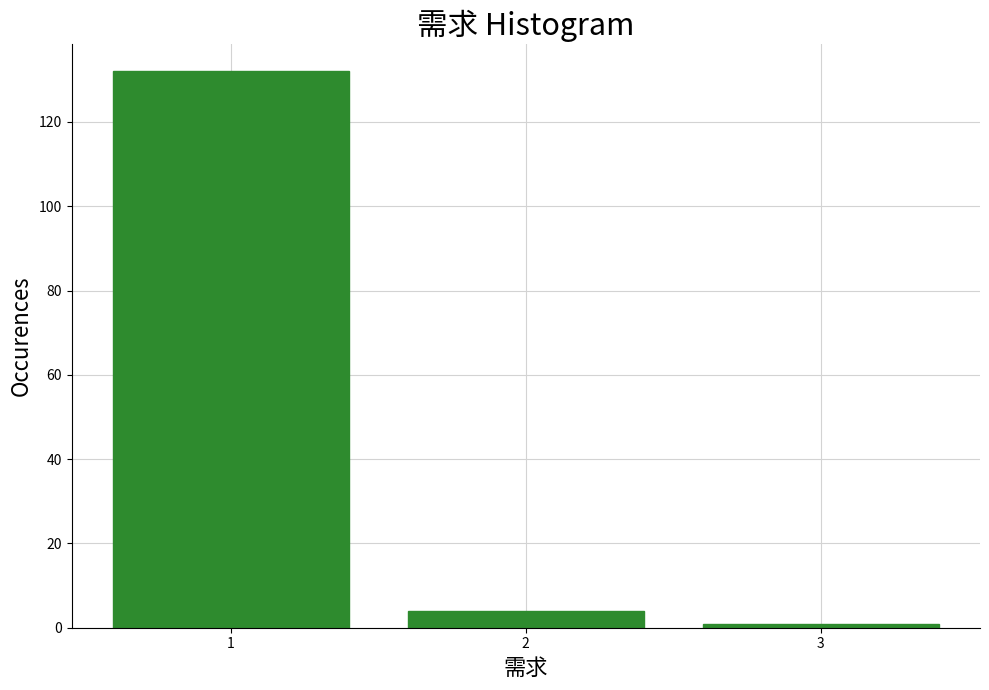

Reading left to right, transcribe all the data shown in this chart.

1=132	2=4	3=1